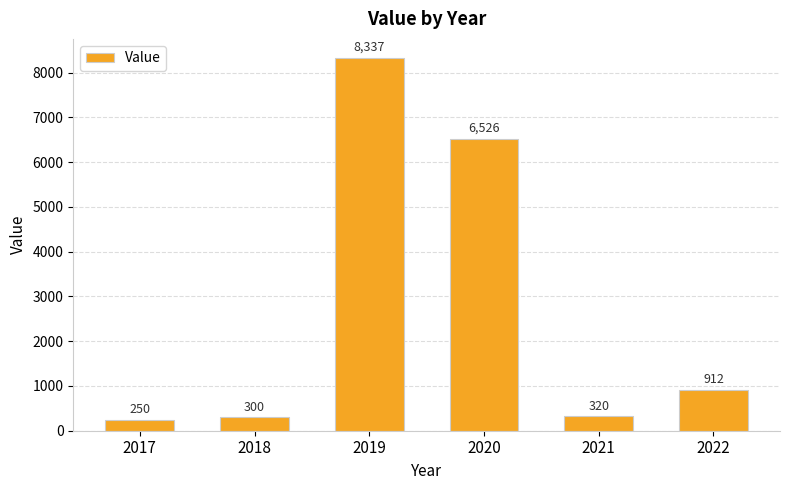

What is the sum of the values at 2017 and 2021?

570